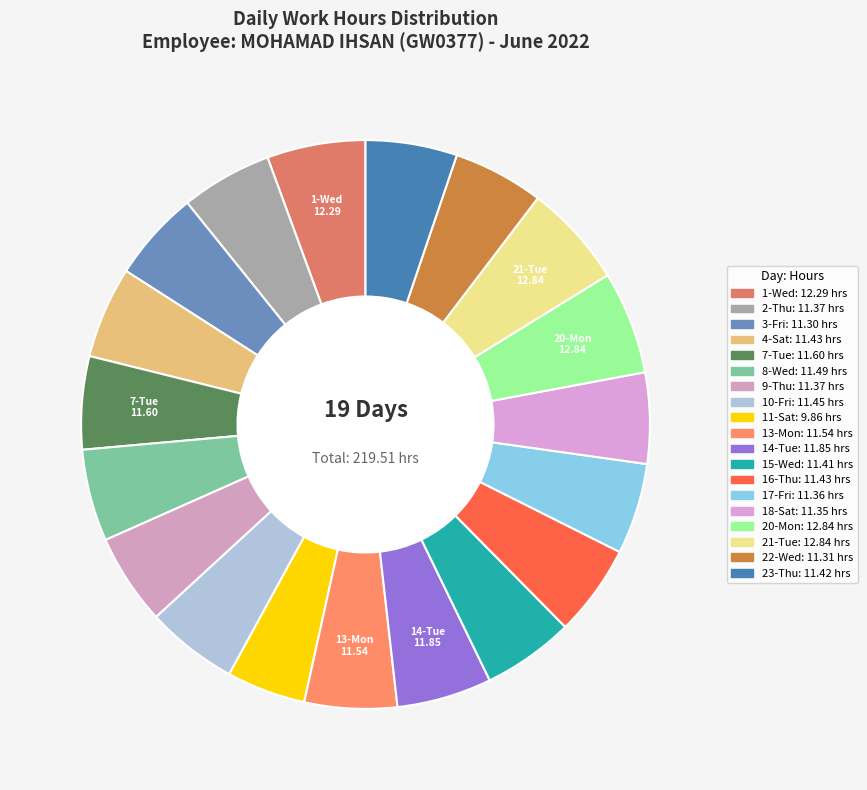

Which slice is the smallest?

11-Sat